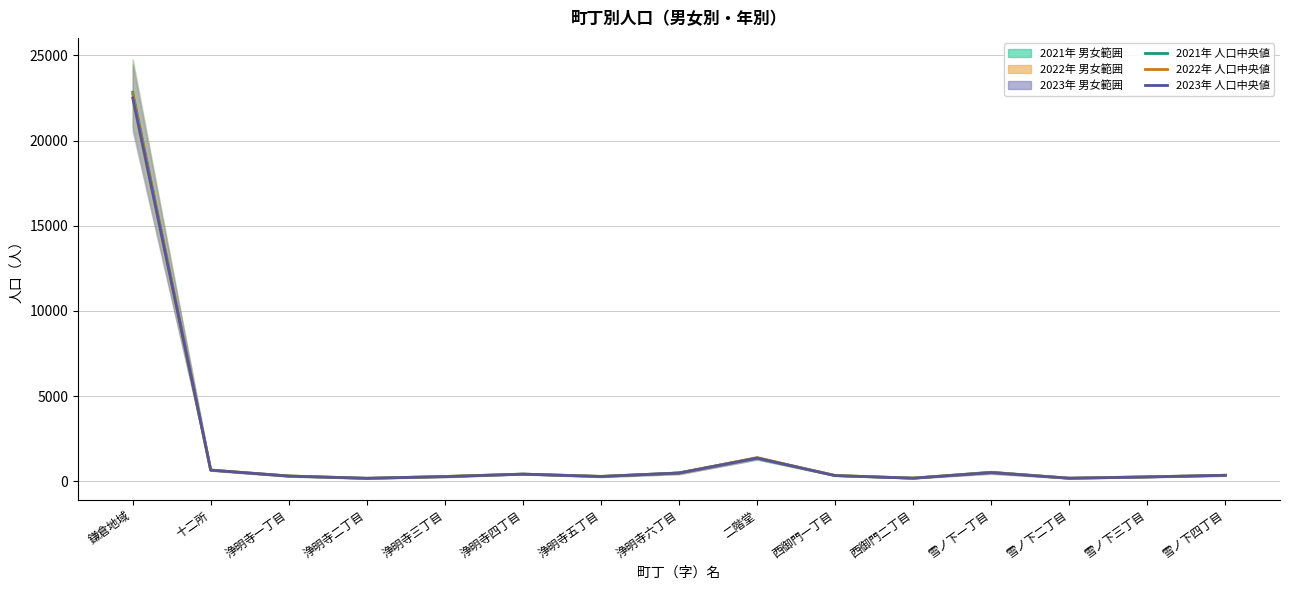

True or false: 人口中央値 2021 and 人口中央値 2023 intersect in this chart.

True